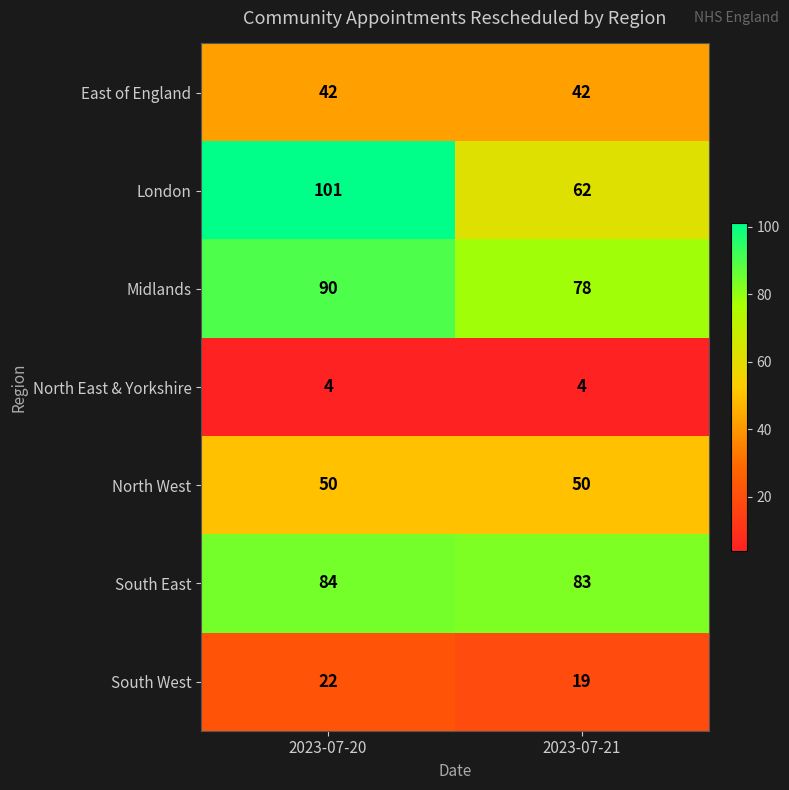

What is the maximum value for South West?

22